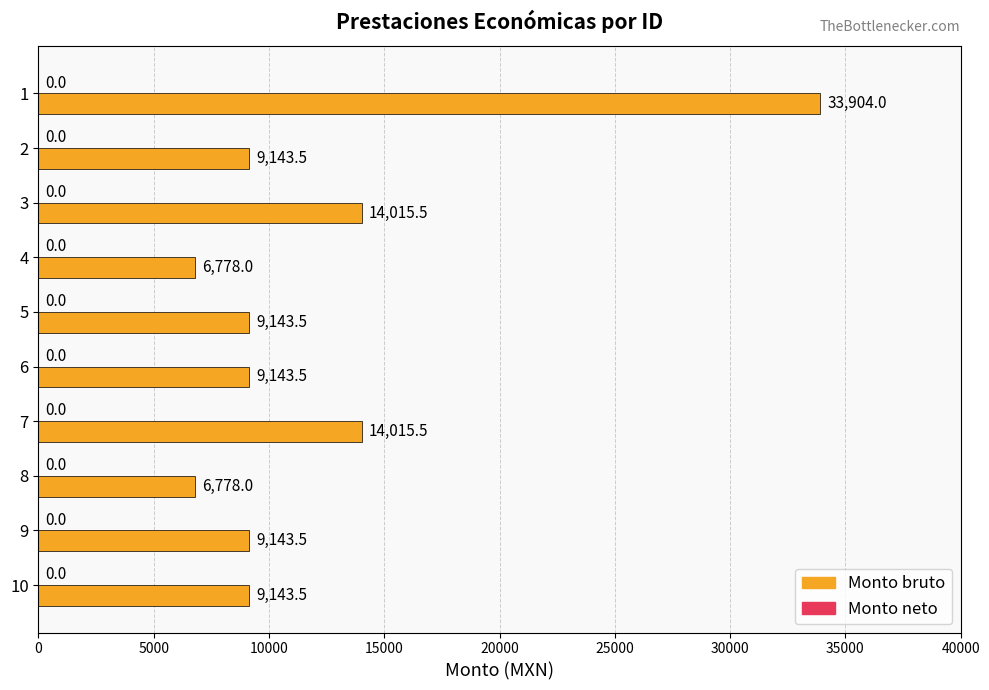

The value at 3 is 4897.1. True or false?

False